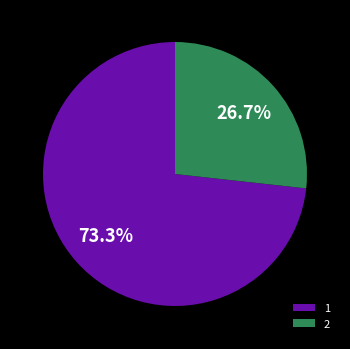

Is there a majority slice in this chart?

Yes